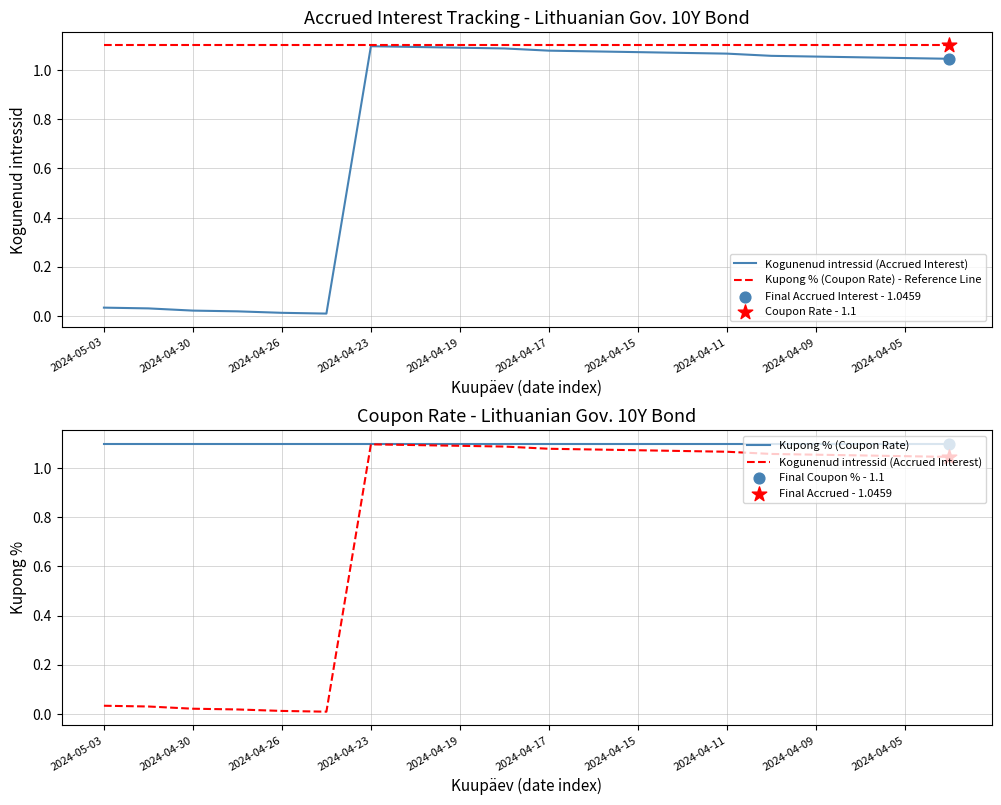

Which series contains the lowest Y value?

Kogunenud intressid (Accrued Interest)